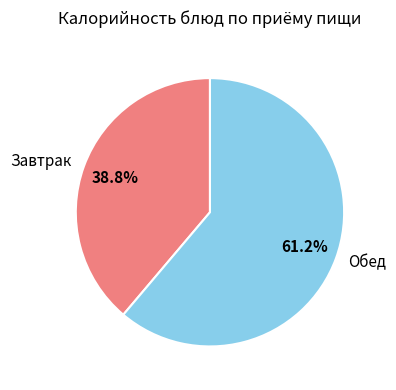

Combined, what portion of the pie is Завтрак and Обед?

100.0%